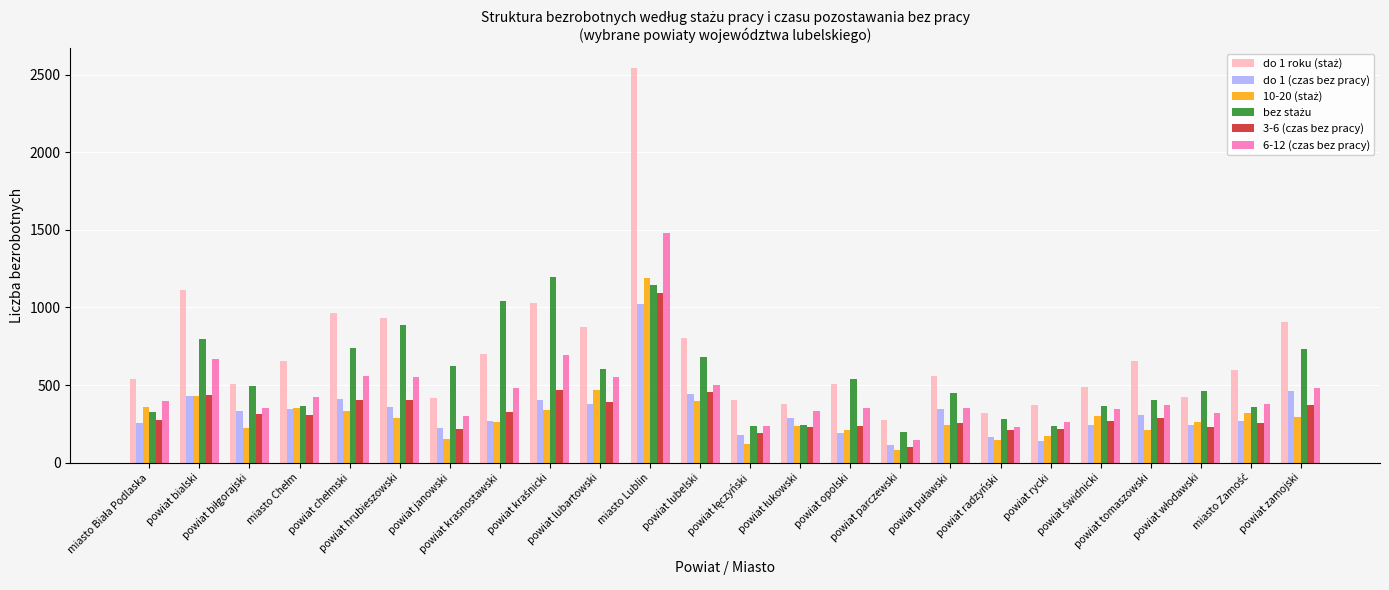

What is the average value of the do 1 (czas bez pracy) series?

325